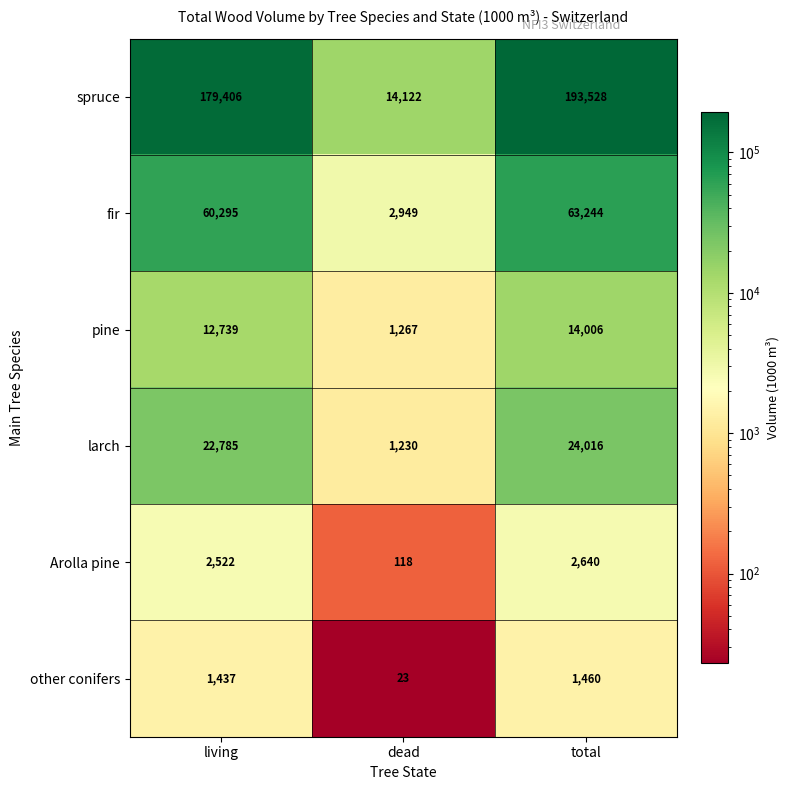

Which series has the largest total across all categories?

spruce